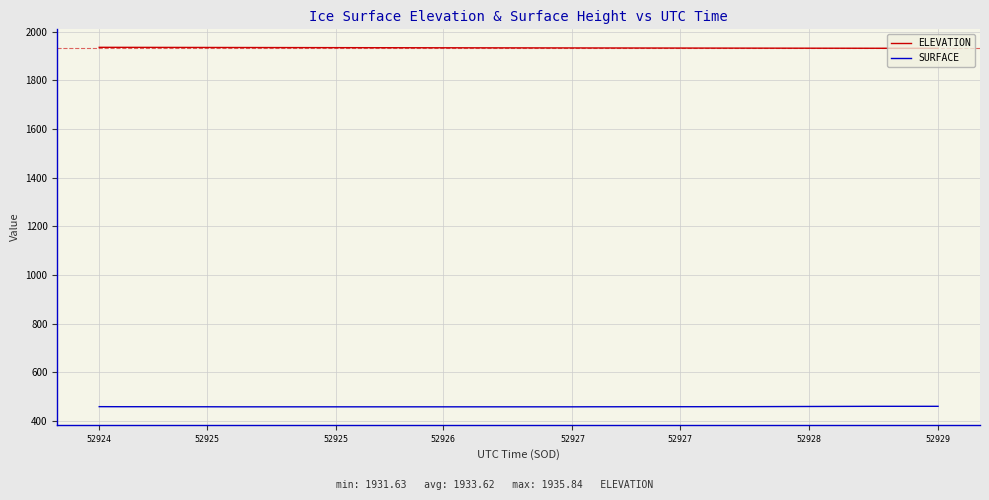

What is the highest value of the SURFACE series?

459.7